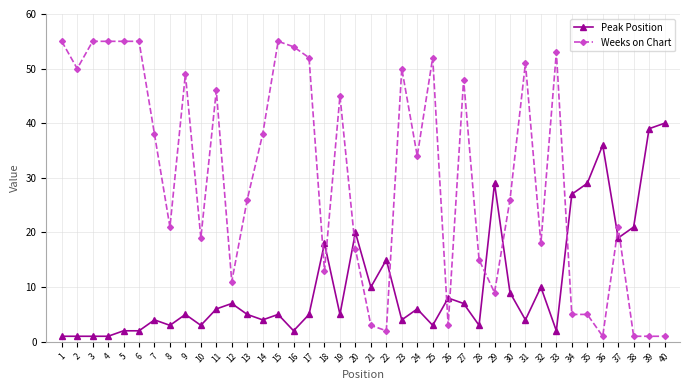

How many distinct data groups are displayed?

2